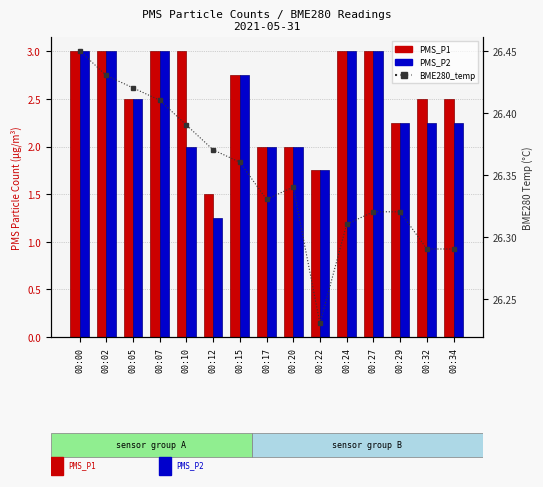

What is the total value across all series at 00:05?

31.4